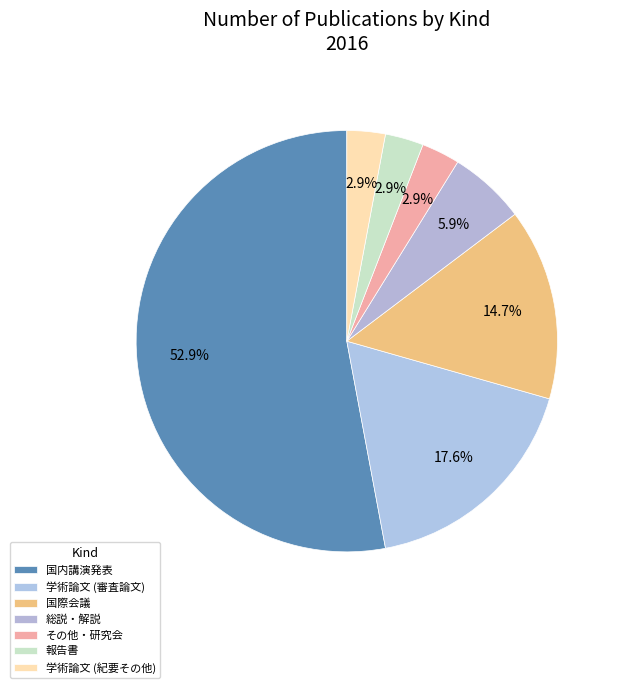

Which slice is the largest?

国内講演発表